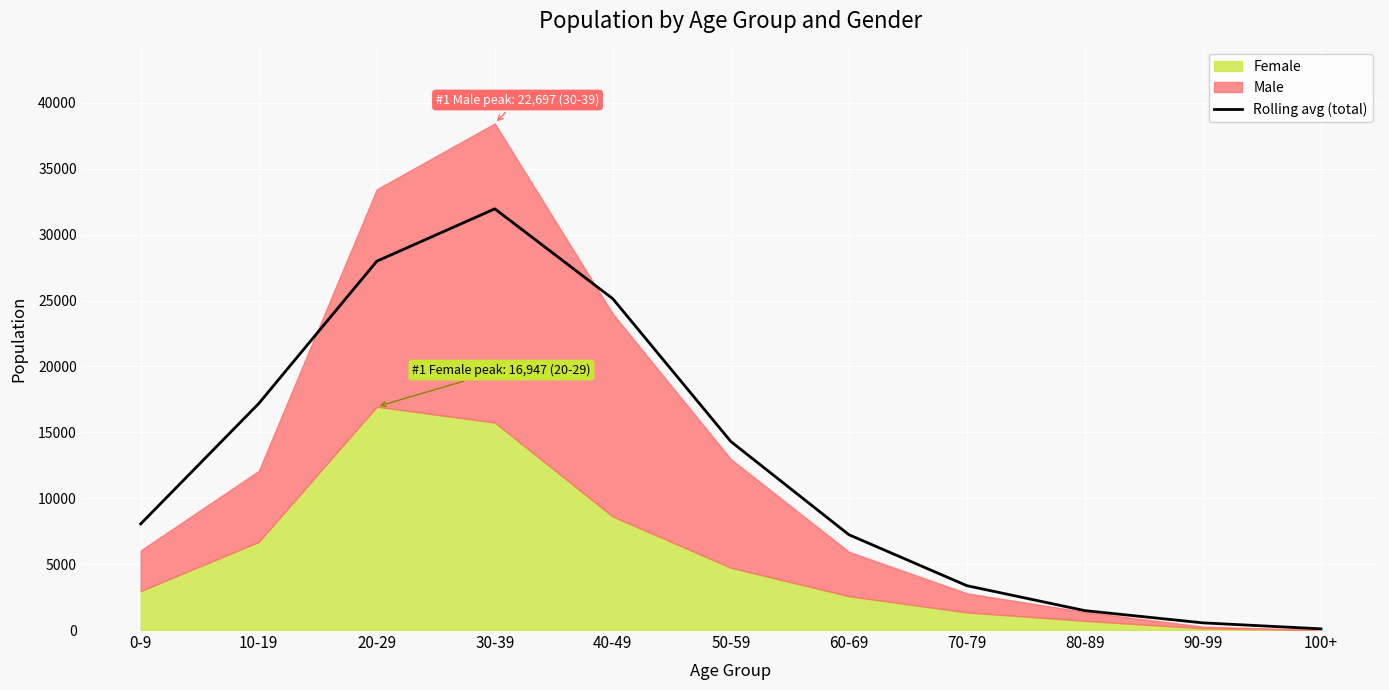

Reading right to left, extract all data points from this chart.

100+=90.3	90-99=543.7	80-89=1470.7	70-79=3364.3	60-69=7232.0	50-59=14300.7	40-49=25132.7	30-39=31956.0	20-29=27983.0	10-19=17185.7	0-9=8054.0